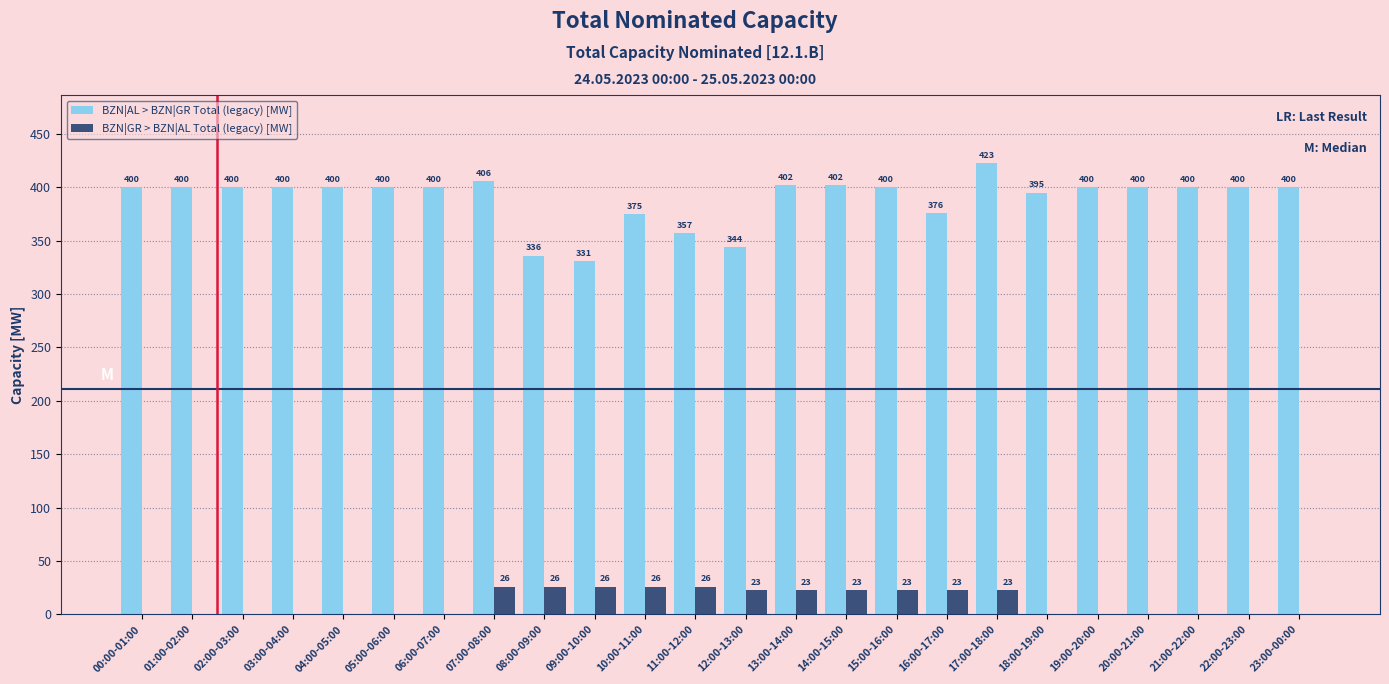

How many distinct data groups are displayed?

2